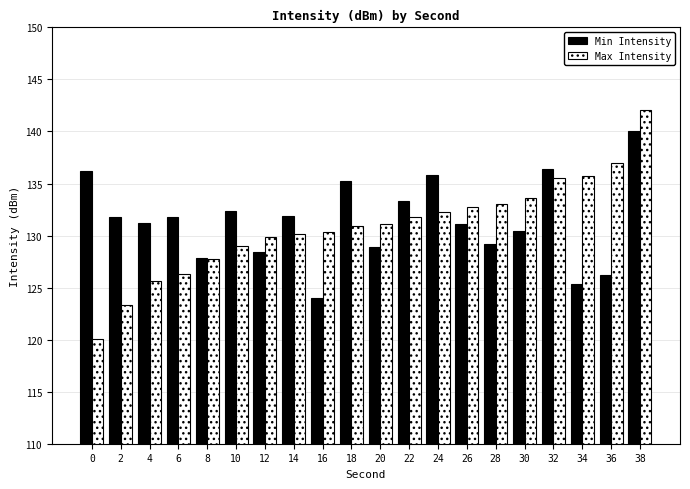

Which series has the largest total across all categories?

Min Intensity